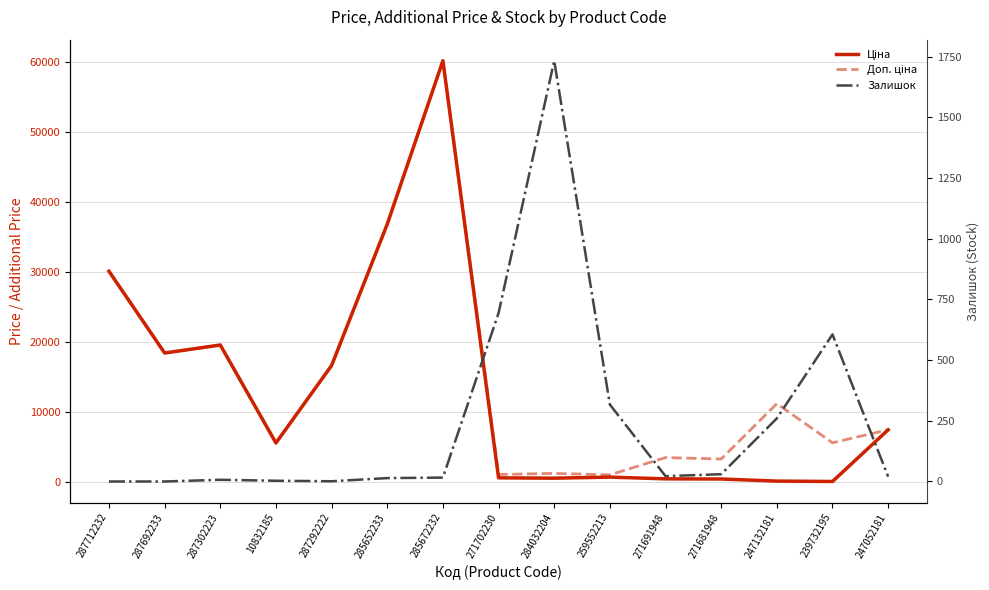

Reading left to right, what are all the values shown in this chart?

Ціна: 30102.8	18420.9	19564.9	5560.3	16636.8	36841.8	60205.6	578.1	528.2	679.8	434.3	408.2	111.8	55.9	7444.6
Доп. ціна: 30102.8	18420.9	19564.9	5560.3	16636.8	36841.8	60205.6	1060.0	1210.7	1004.1	3474.1	3265.8	11182.0	5591.0	7444.6
Залишок: 0.0	0.0	7.0	3.0	1.0	14.0	16.0	694.0	1734.0	317.0	22.0	30.0	260.0	606.0	20.0